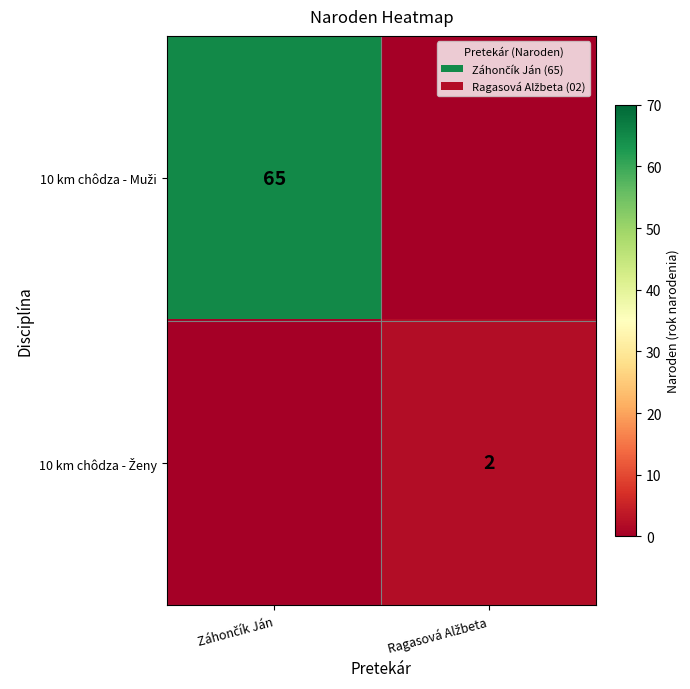

Rank the categories by 10 km chôdza - Muži value from highest to lowest.

Záhončík Ján, Ragasová Alžbeta